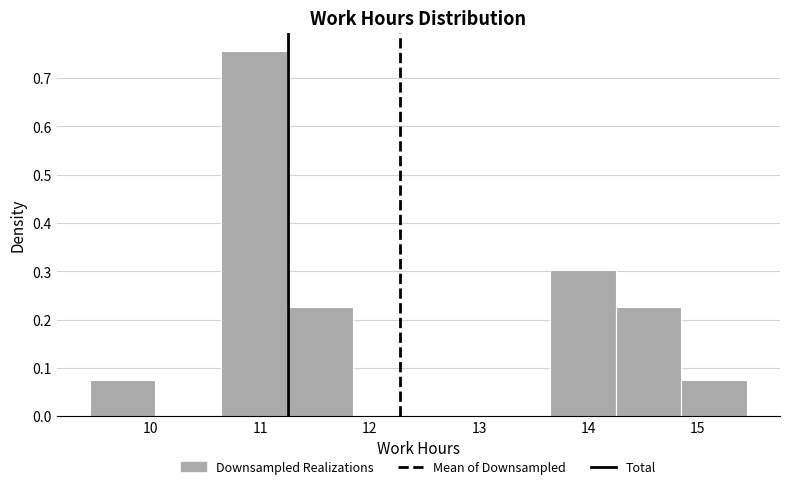

Reading left to right, transcribe this chart: for each bar, give the range it covers on the x-axis and its height. Neither the bar edges nor the heights are printed on the chart, so give them approximately, as read against the axes.

9.4 to 10.0: 0.08
10.0 to 10.6: 0
10.6 to 11.2: 0.76
11.2 to 11.8: 0.23
11.8 to 12.4: 0
12.4 to 13.0: 0
13.0 to 13.6: 0
13.6 to 14.2: 0.30
14.2 to 14.8: 0.23
14.8 to 15.5: 0.08